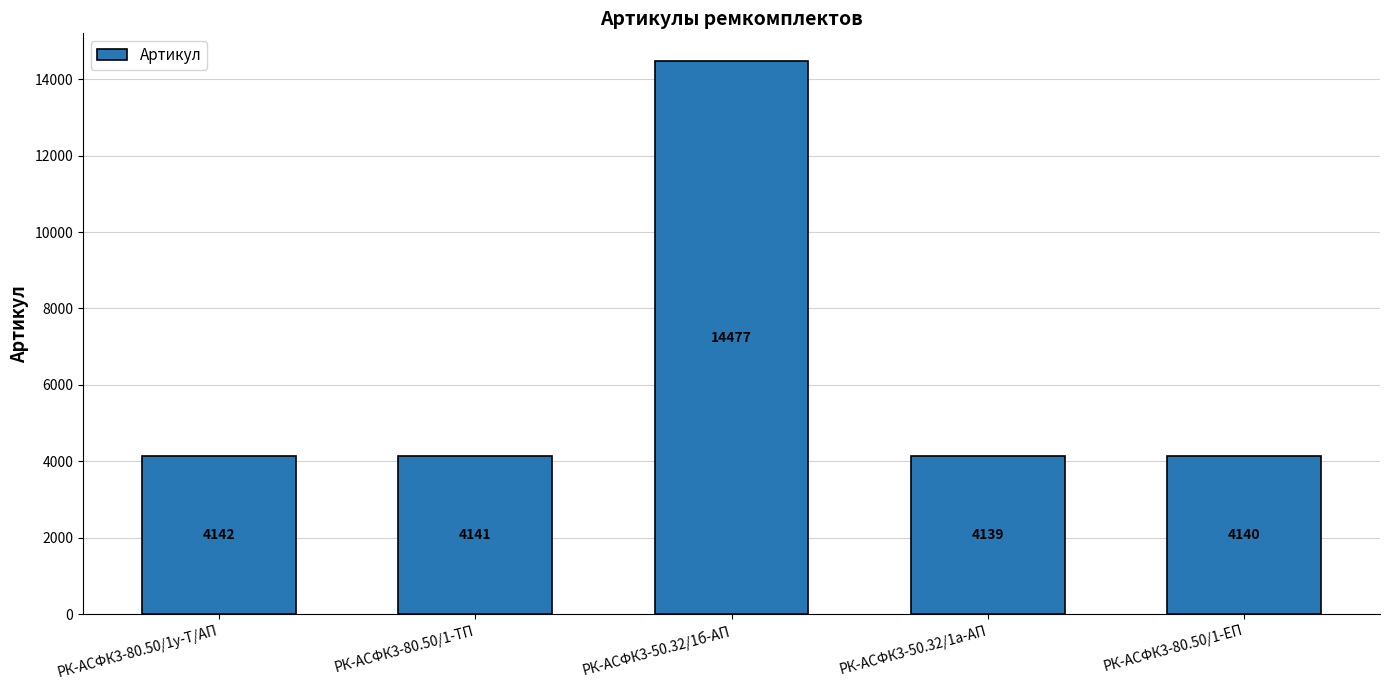

Which category has the lowest value across all series?

РК-АСФК3-50.32/1а-АП